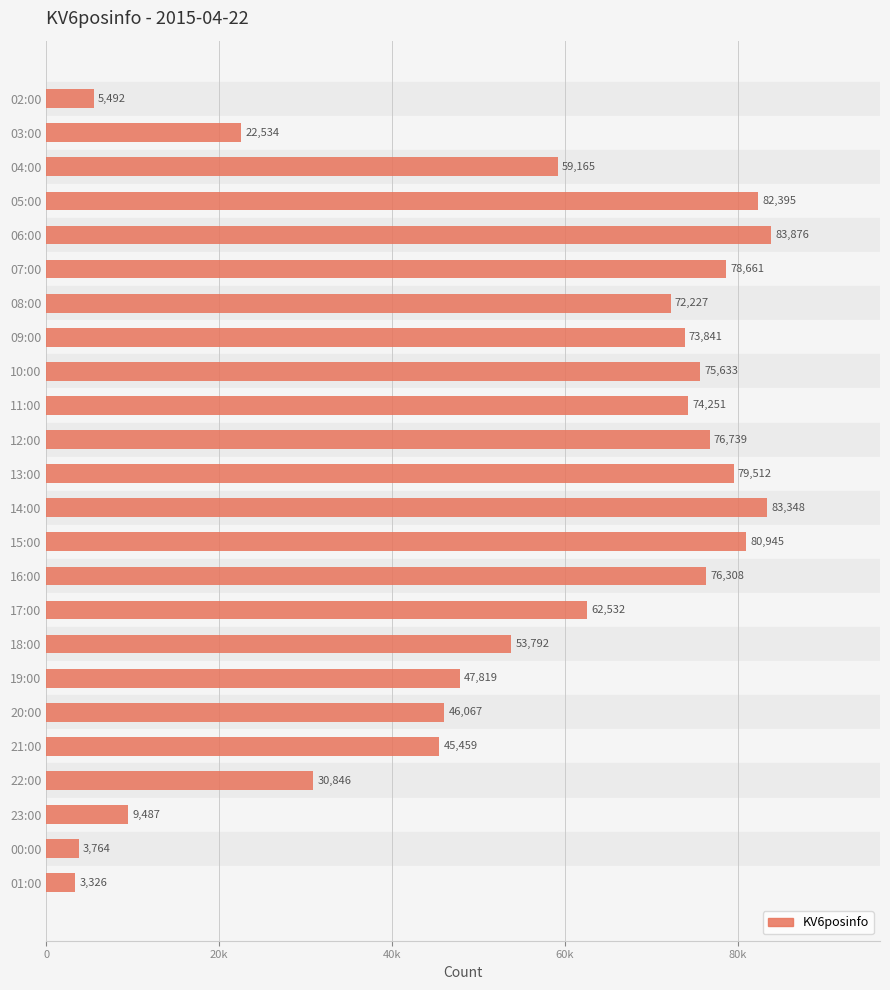

Which label corresponds to the largest value in the chart?

06:00